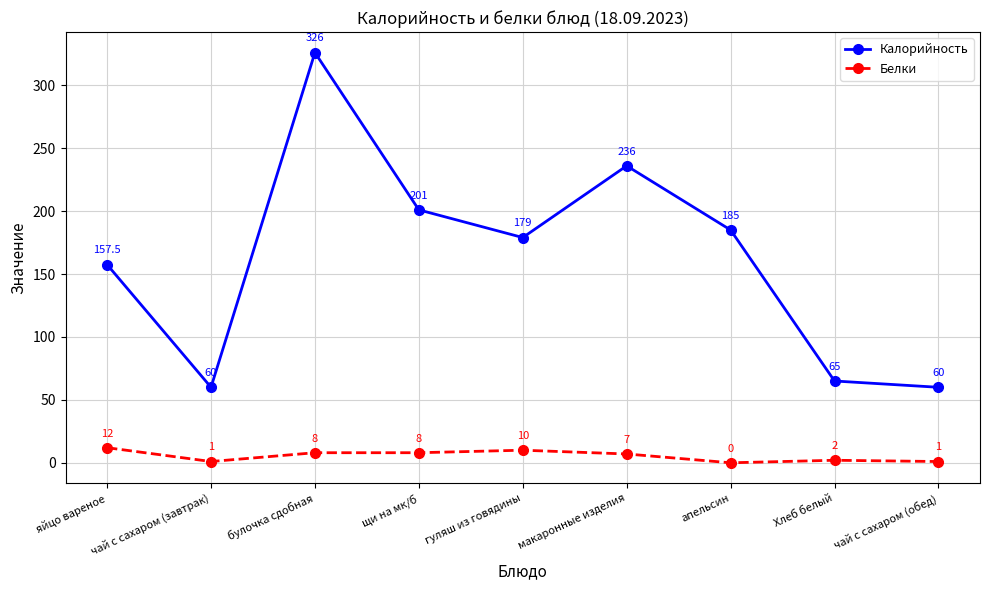

True or false: Калорийность and Белки intersect in this chart.

False